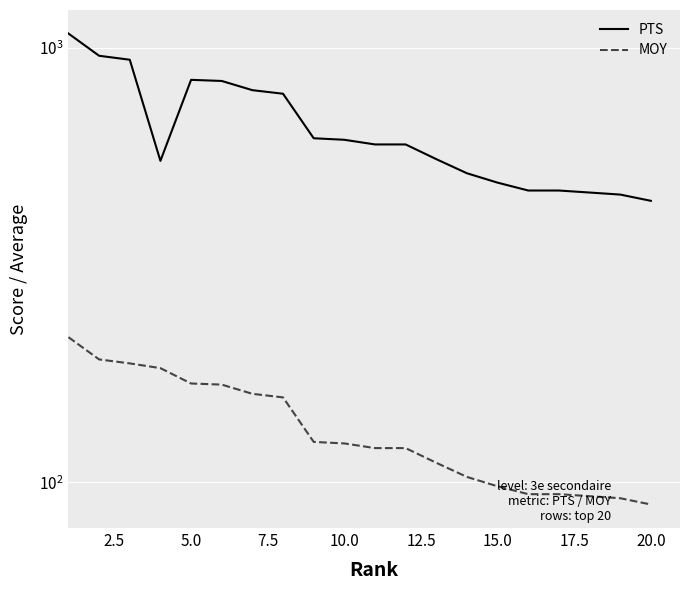

Is the value of PTS at 10.0 greater than the value of MOY at 2.5?

Yes